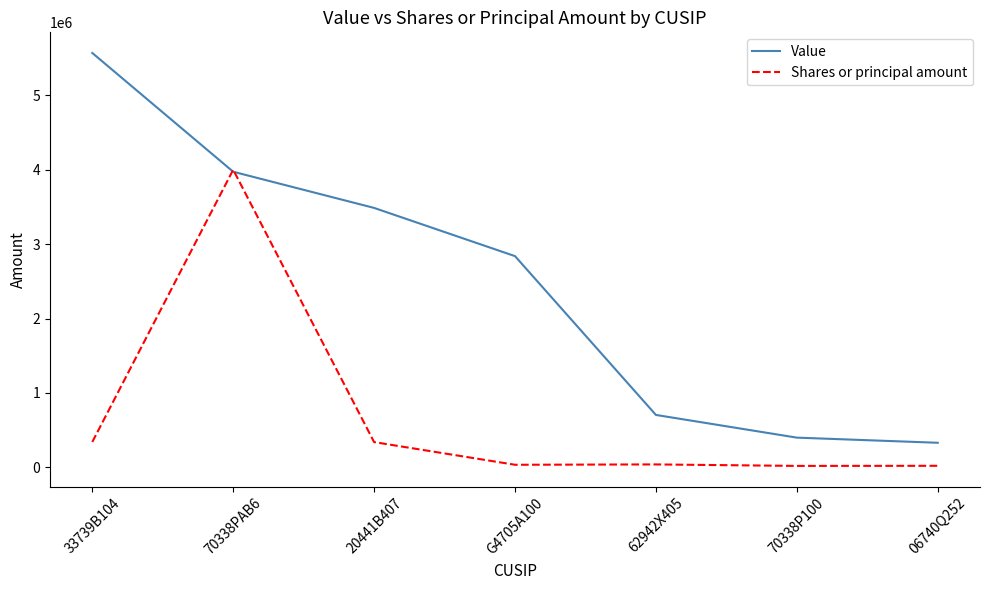

The value of Value at 62942X405 is 705000. True or false?

True